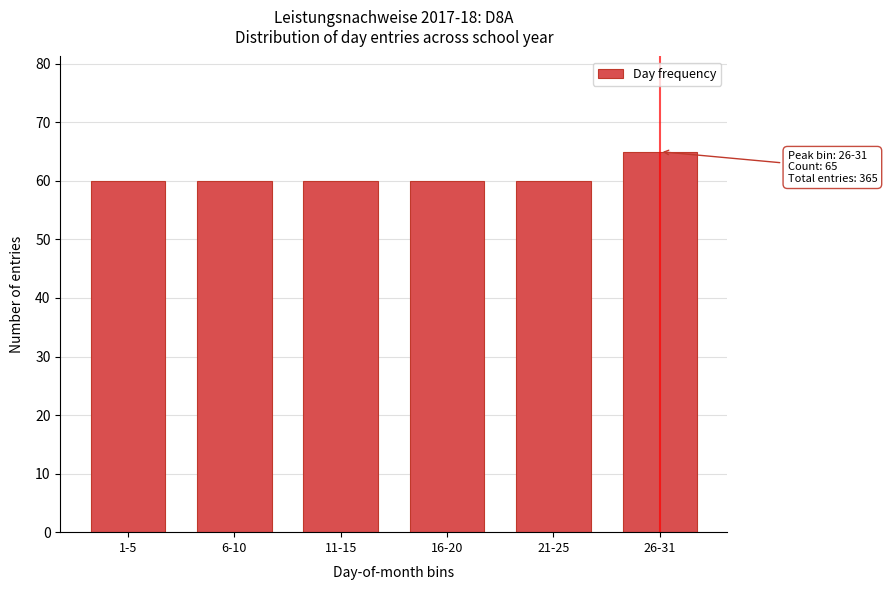

Reading right to left, extract all data points from this chart.

65	60	60	60	60	60